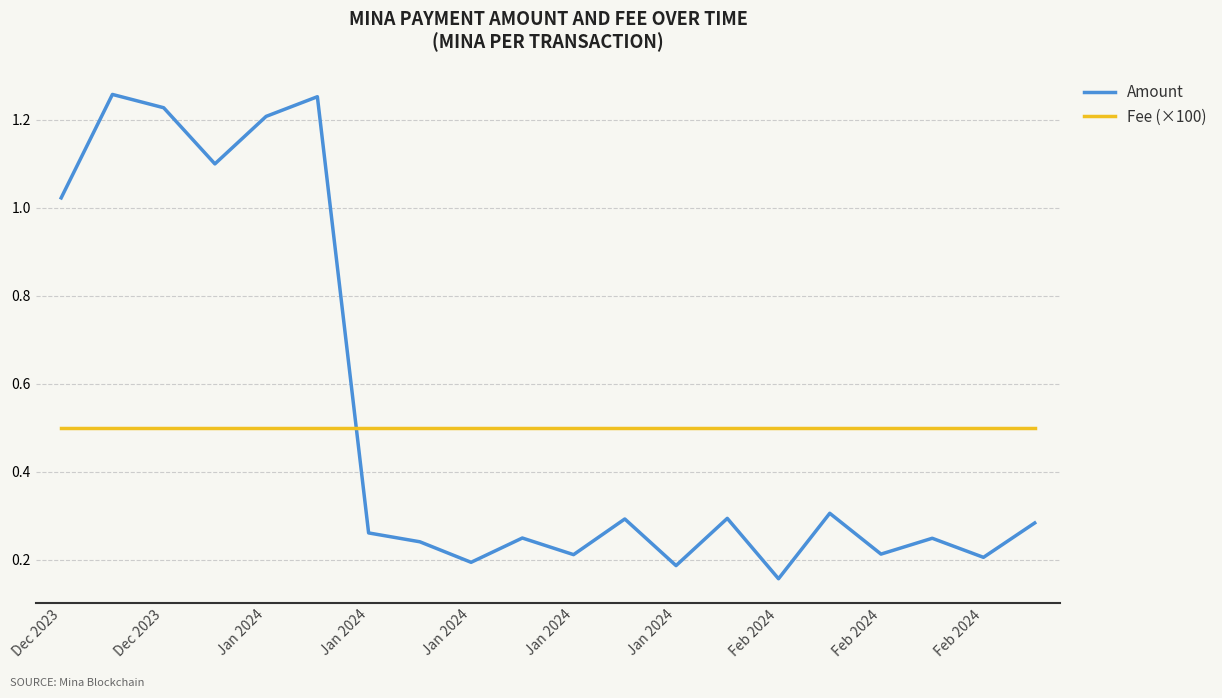

Which series has the largest range (max minus min)?

Amount